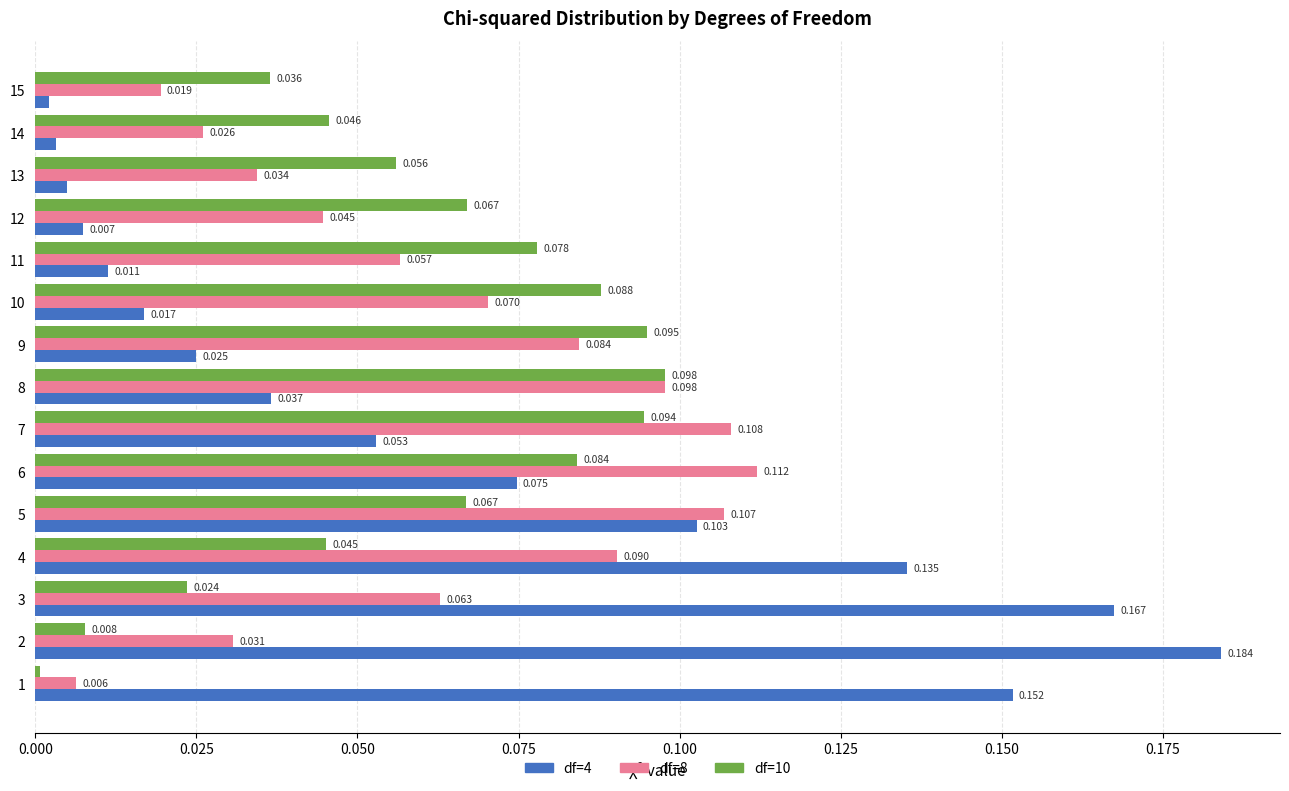

What are all the series names shown in the legend?

df=4, df=8, df=10